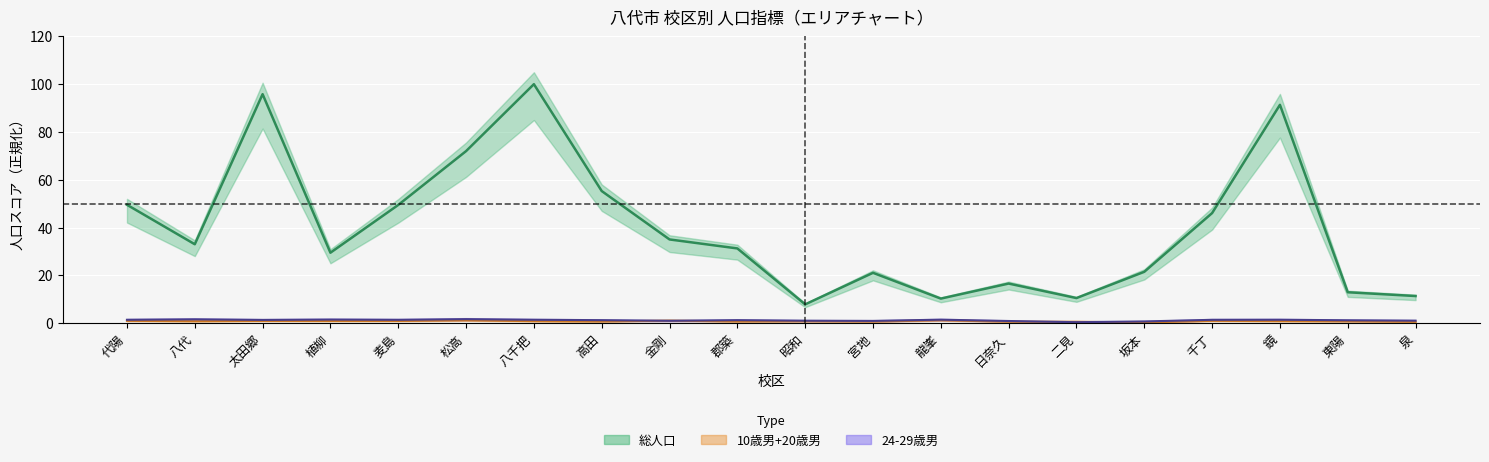

Read the 10歳男+20歳男 (中央値) value at 泉.

0.6